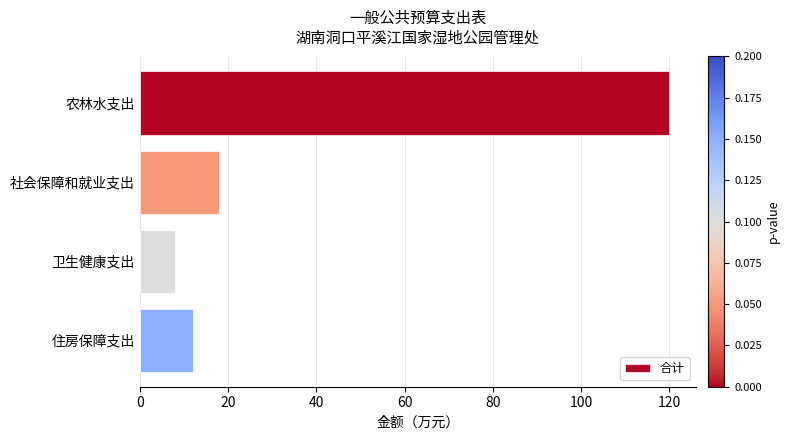

Rank the categories by value from highest to lowest.

农林水支出, 社会保障和就业支出, 住房保障支出, 卫生健康支出